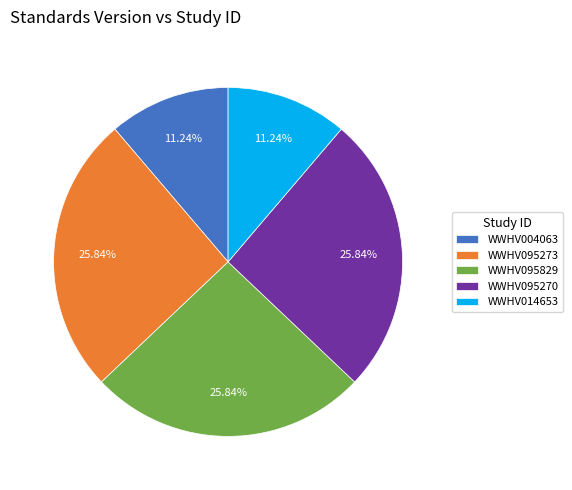

Approximately how many times larger is the value at WWHV014653 compared to WWHV095273?

0.4